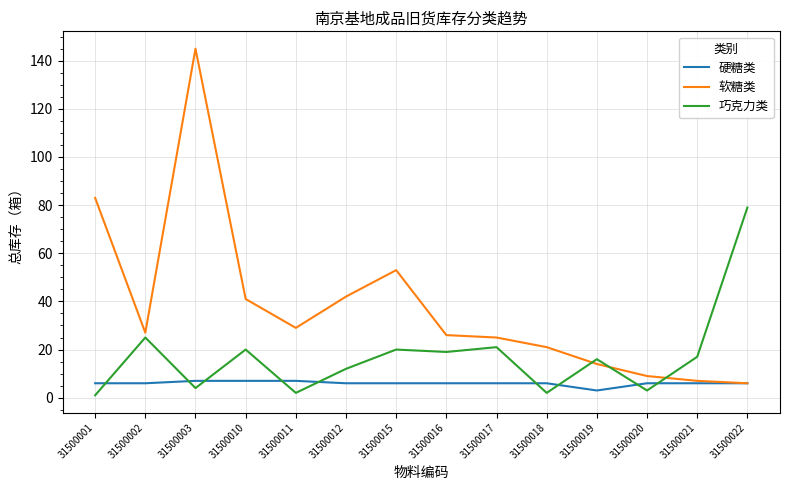

What is the lowest value of the 软糖类 series?

6